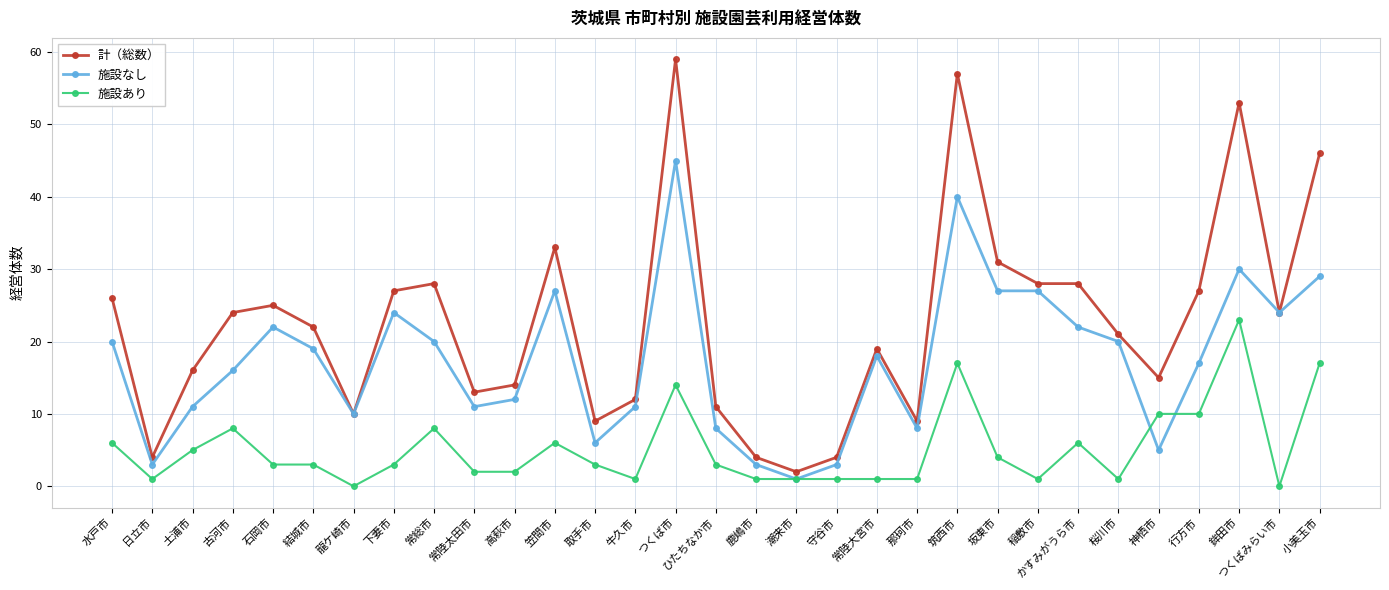

Count the number of data series in this chart.

3